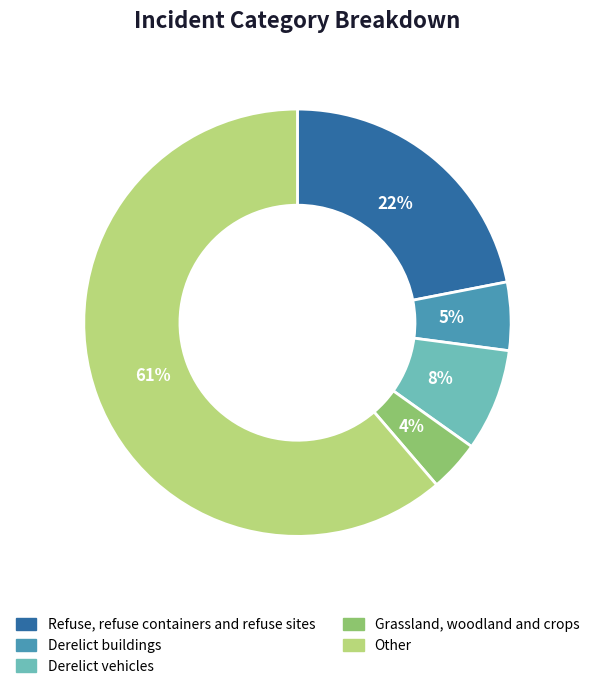

Count the number of slices in the pie.

5